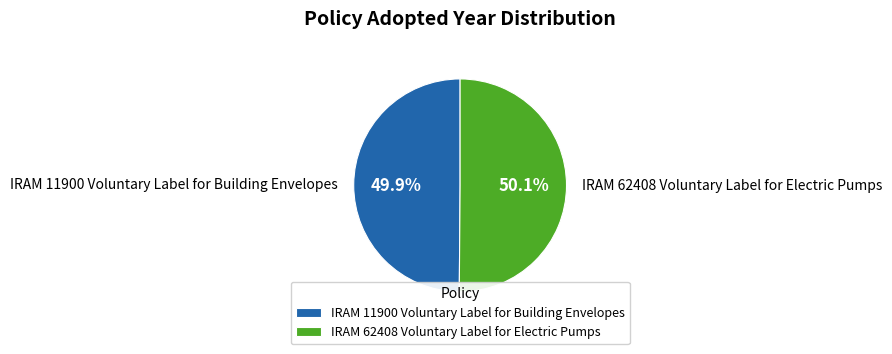

Does any single category account for the majority?

Yes